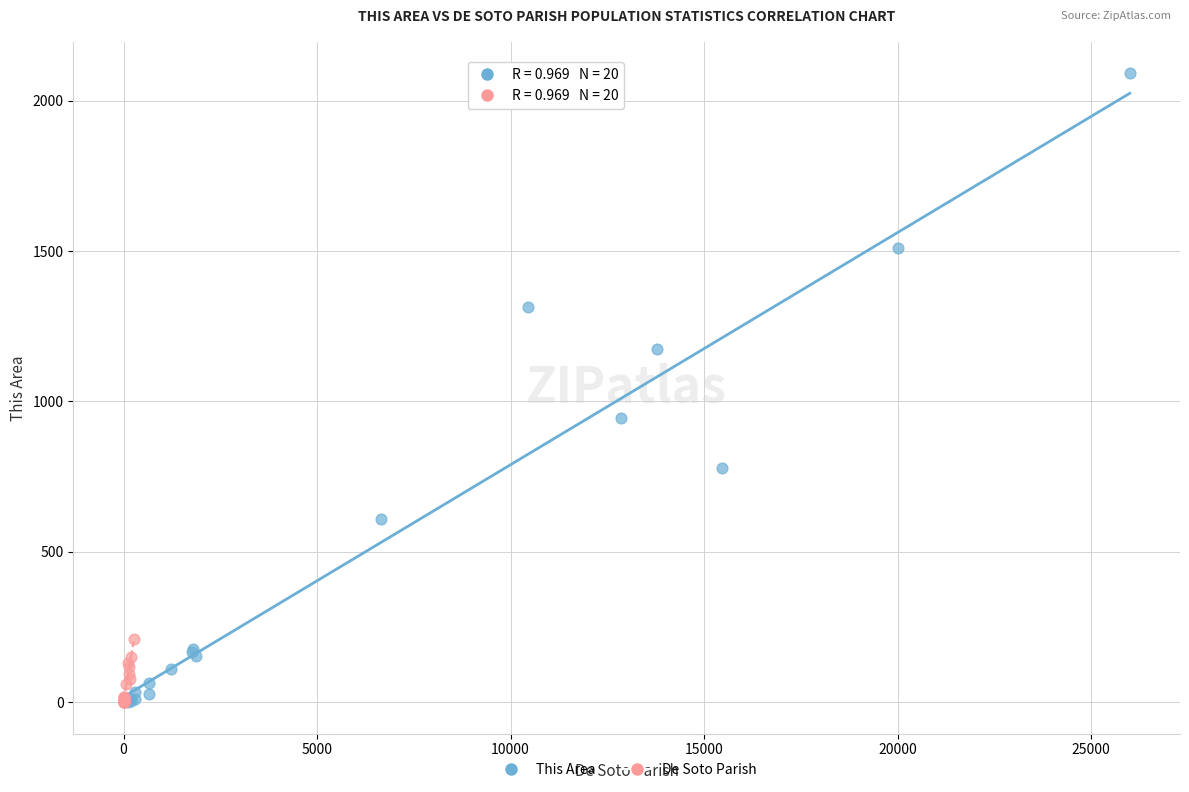

Which series has the widest spread of Y values?

This Area